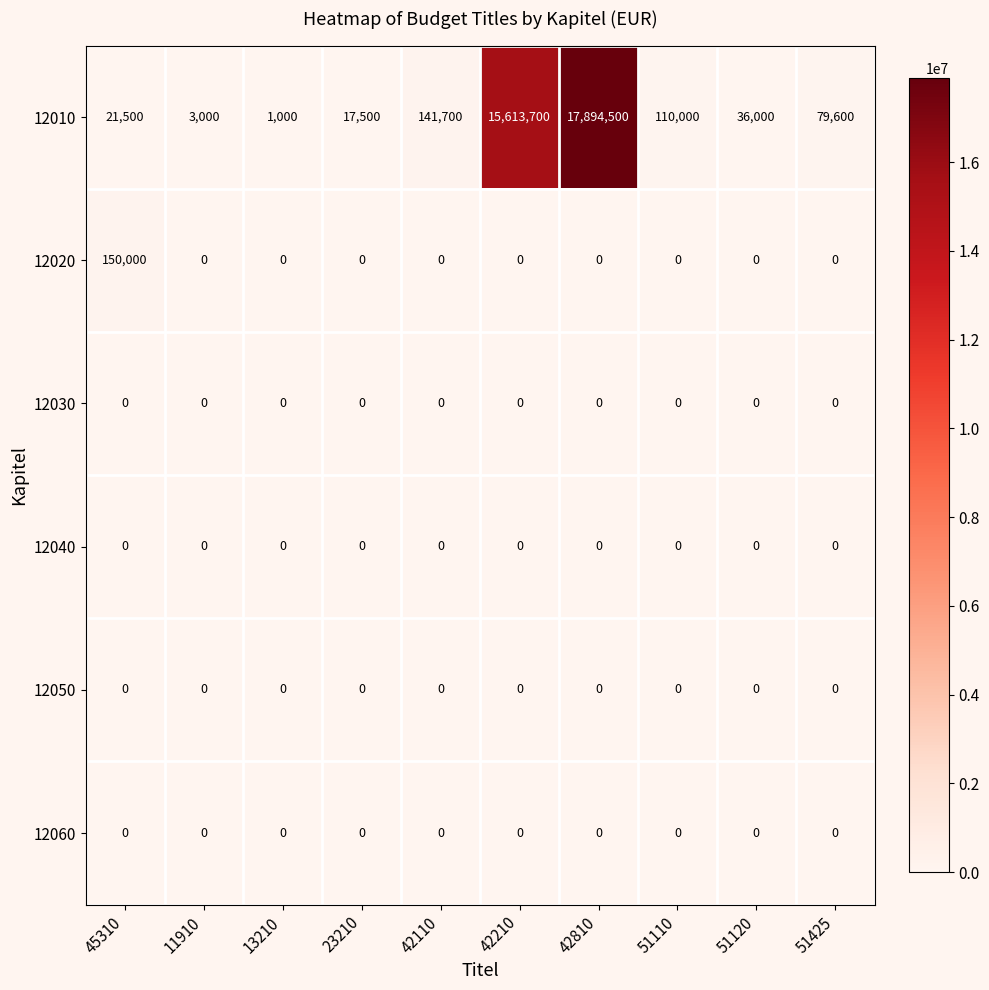

Count the number of categories in the chart.

10